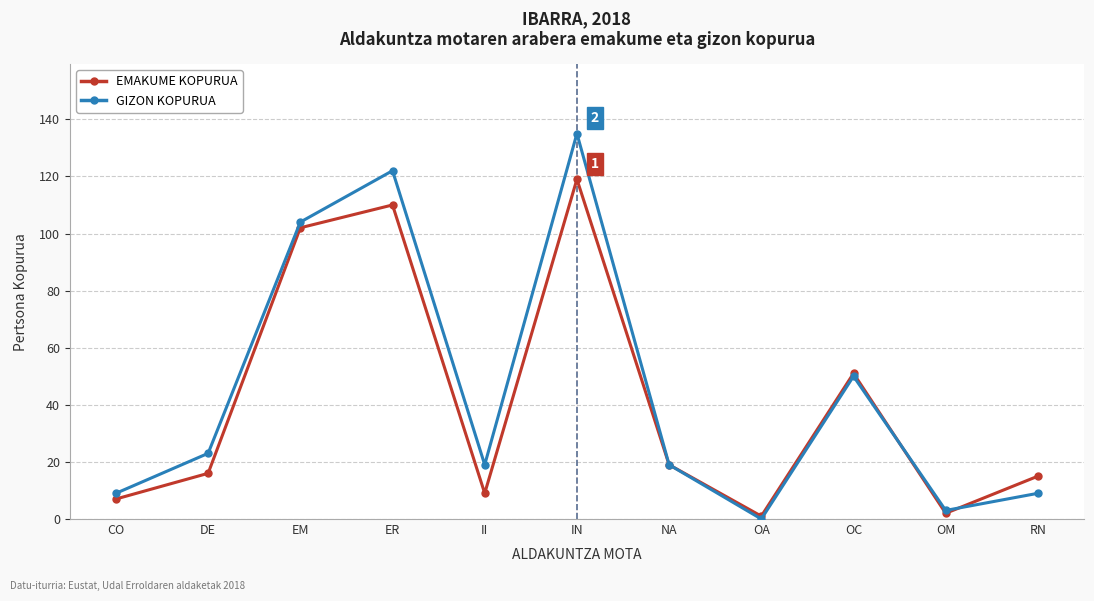

What is the label of the 2nd point from the left?

DE